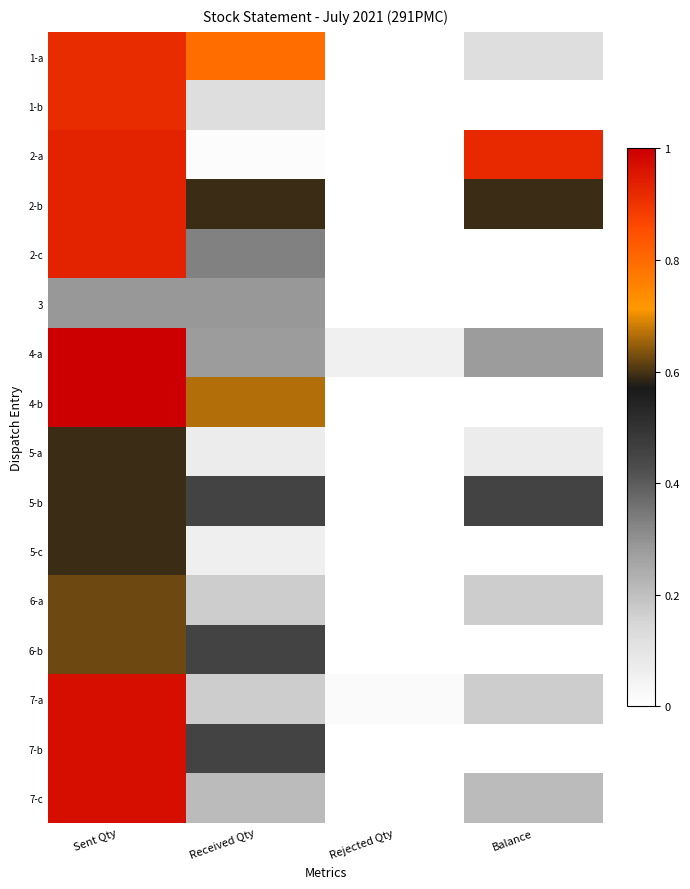

Which label corresponds to the largest value in the chart?

Sent Qty